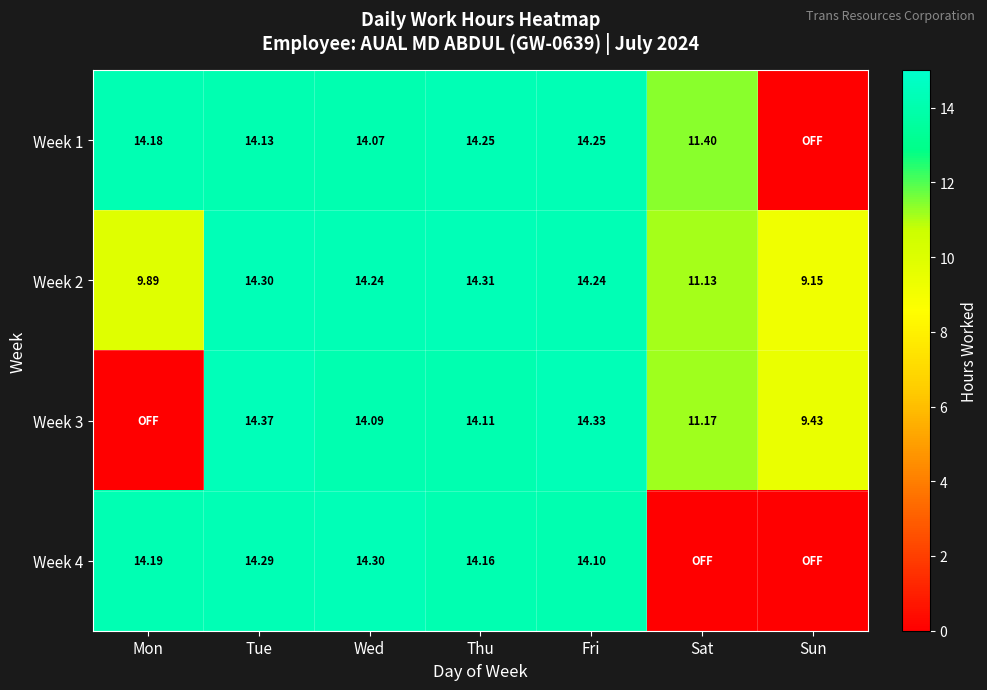

The value of Week 1 at Wed is 22.3. True or false?

False